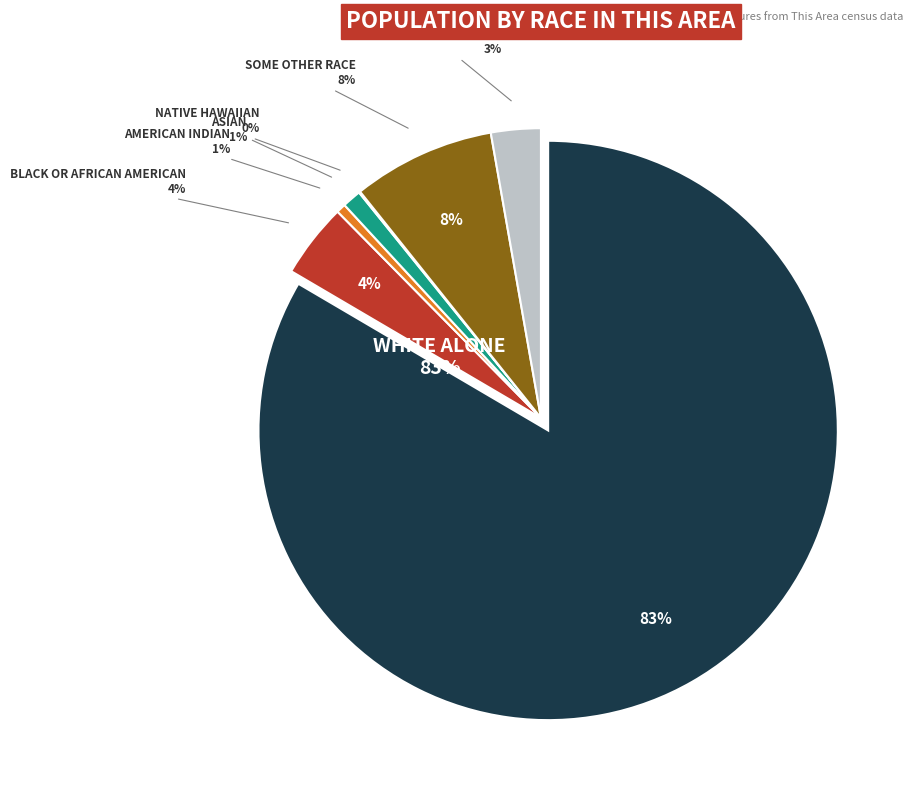

Which slice is the smallest?

Native Hawaiian and Other Pacific Islander